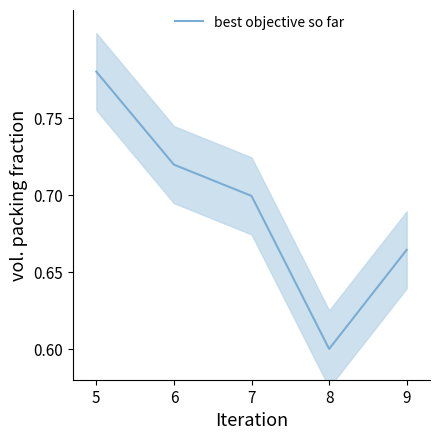

How many points are lower than both their immediate neighbors (excluding endpoints)?

1